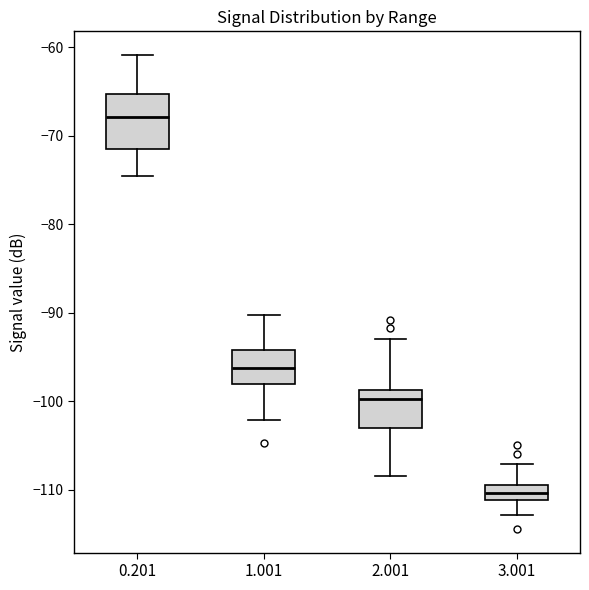

Which box's median line is the highest?

0.201